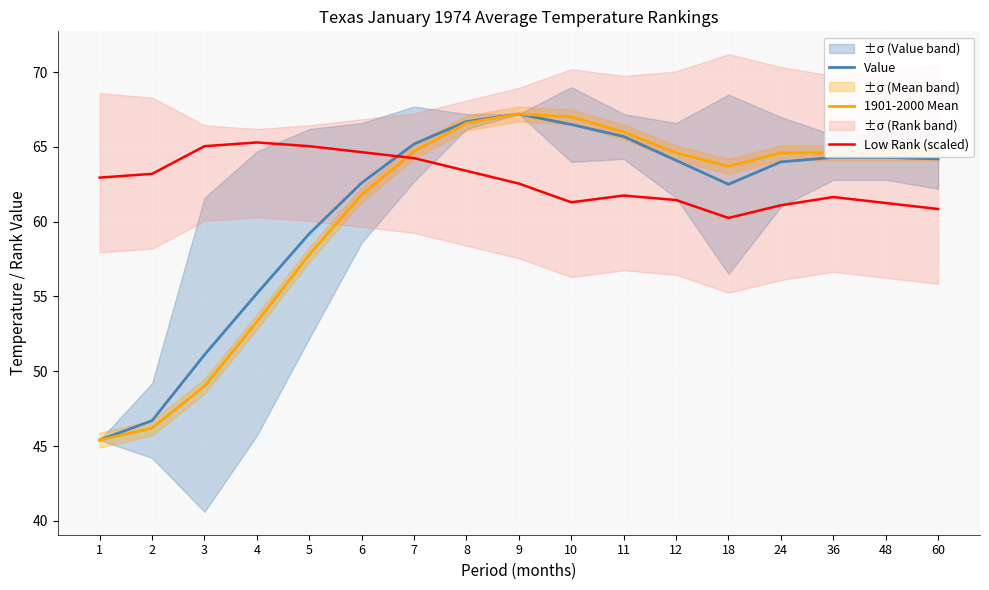

How many values in the Low Rank (scaled) series are below 62?

8